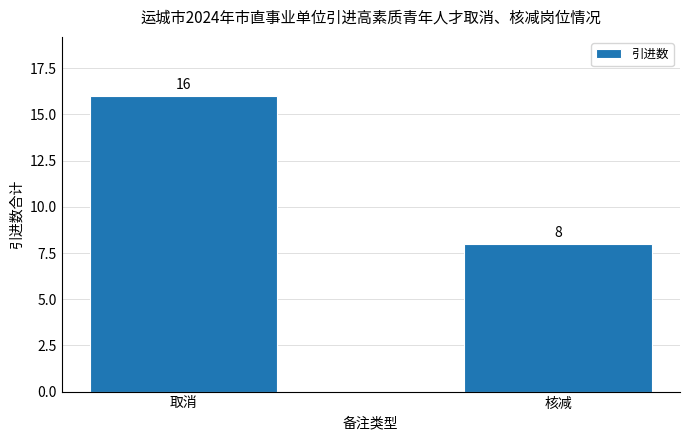

Rank the categories by value from highest to lowest.

取消, 核减